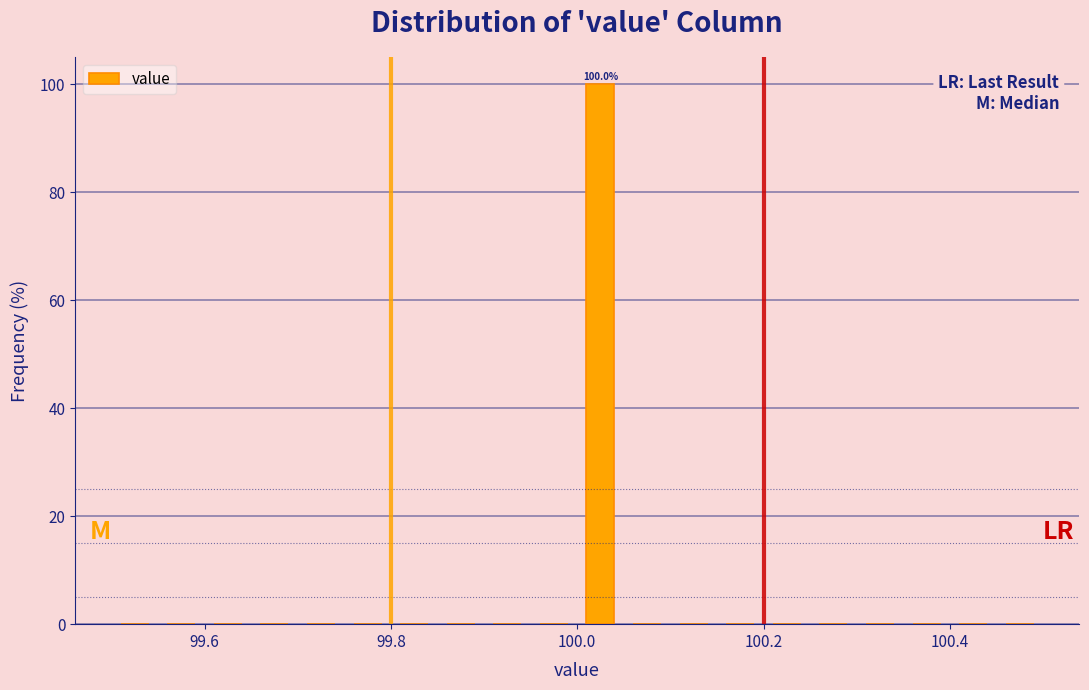

Around what value on the x-axis is the tallest bar? Give the approximate position of its centre, as read against the axis.

100.02